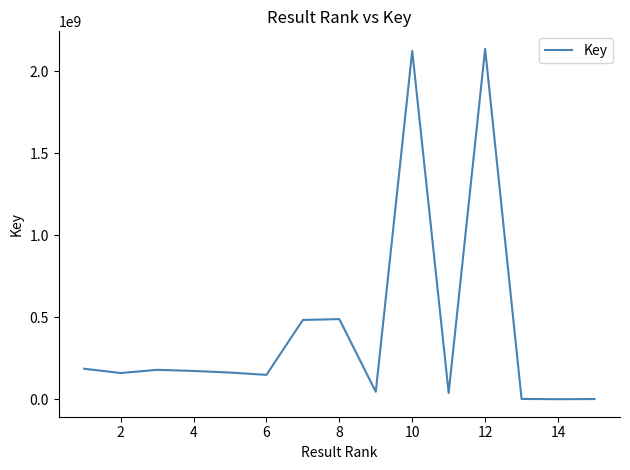

What is the greatest value displayed?

2137688103